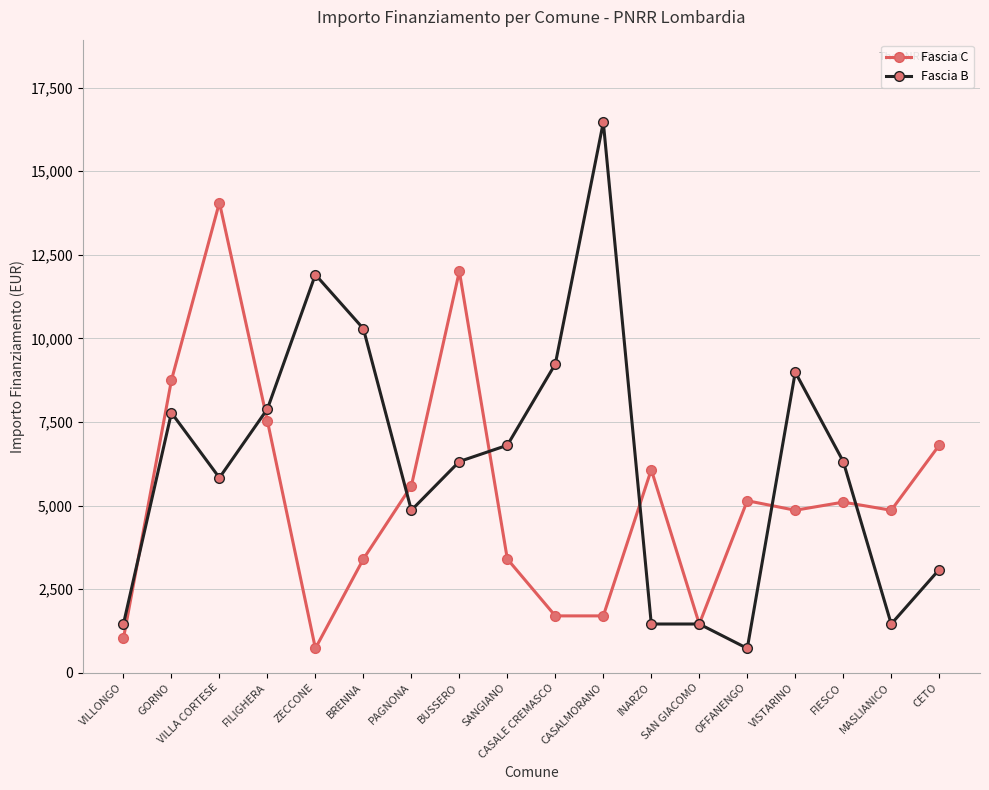

What value does the Fascia C series have at FILIGHERA?

7533